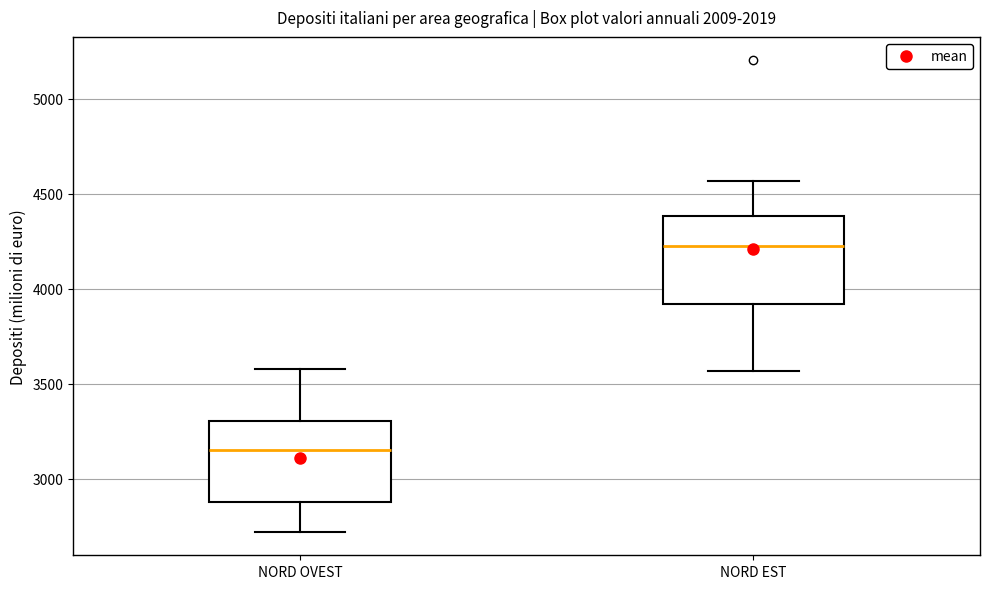

Which box's median line is the lowest?

NORD OVEST